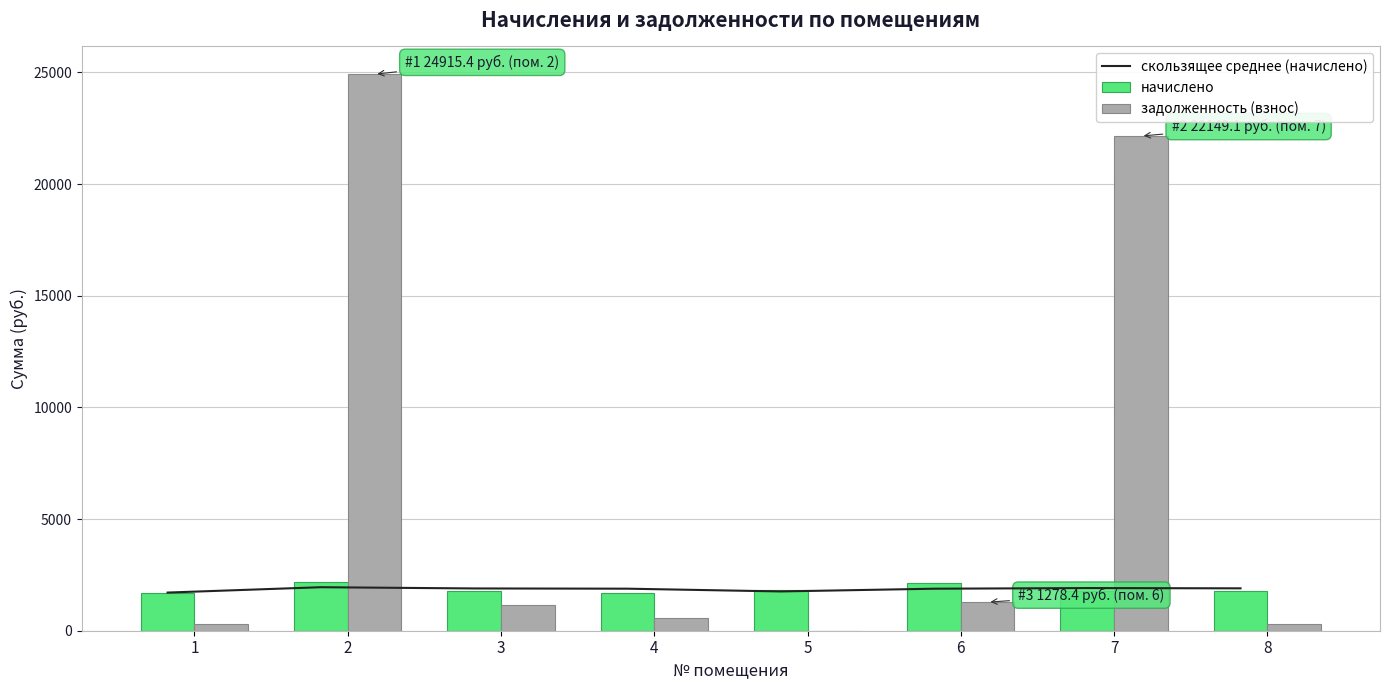

List the series in order of their peak value, highest first.

задолженность (взнос), начислено, скользящее среднее (начислено)